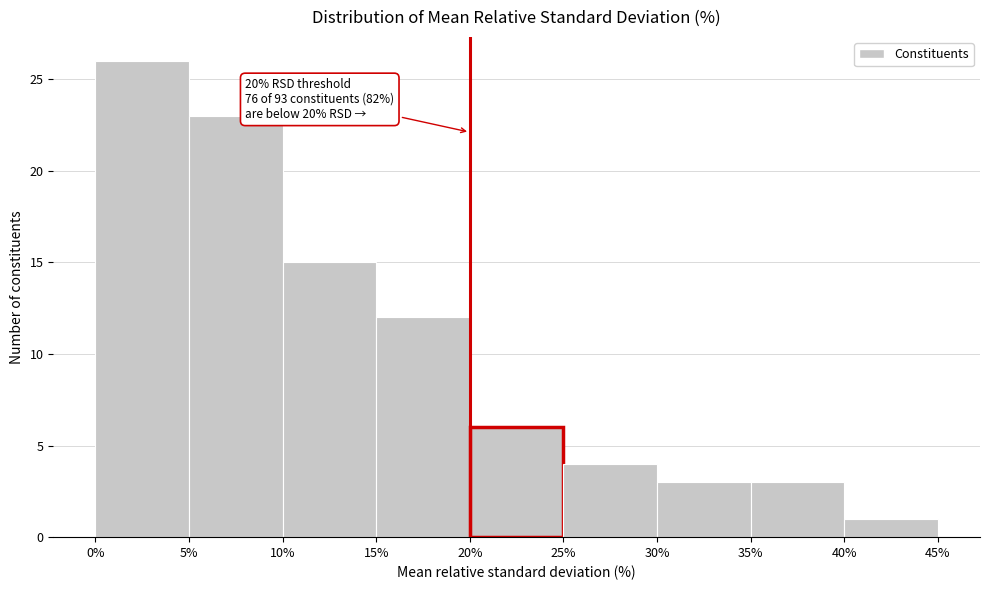

Which range on the x-axis has the tallest bar?

0% to 5%